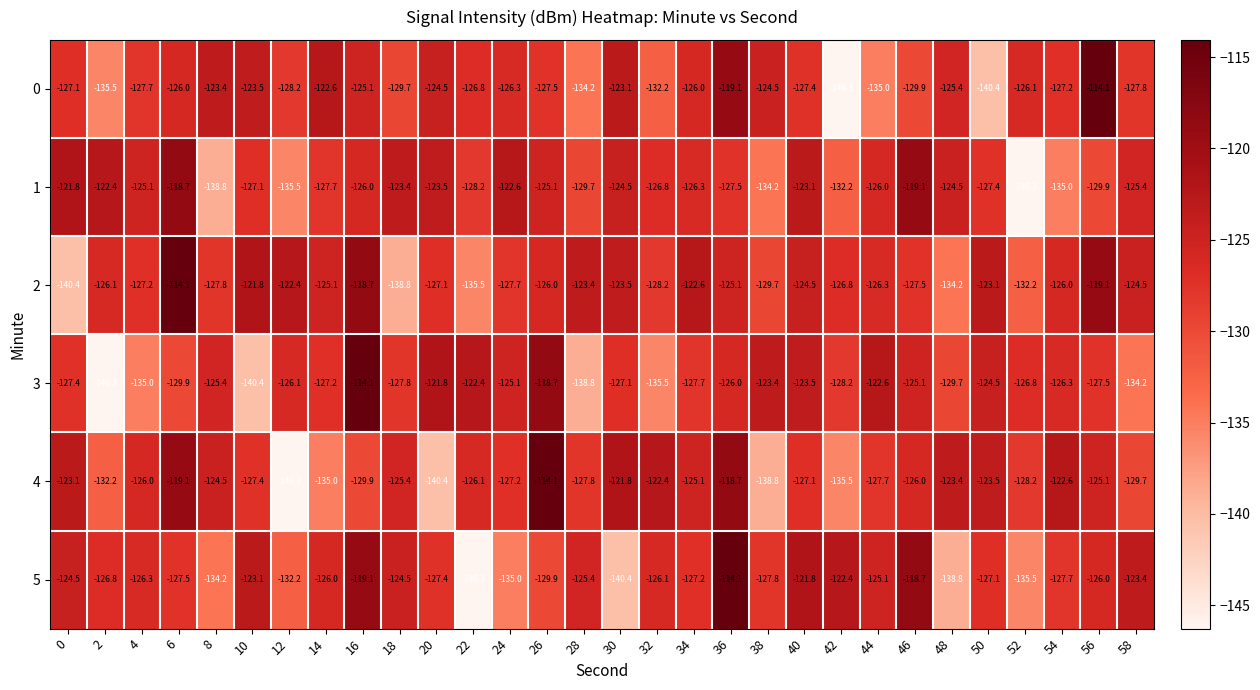

Rank the series at 42 from lowest to highest value.

0, 4, 1, 3, 2, 5